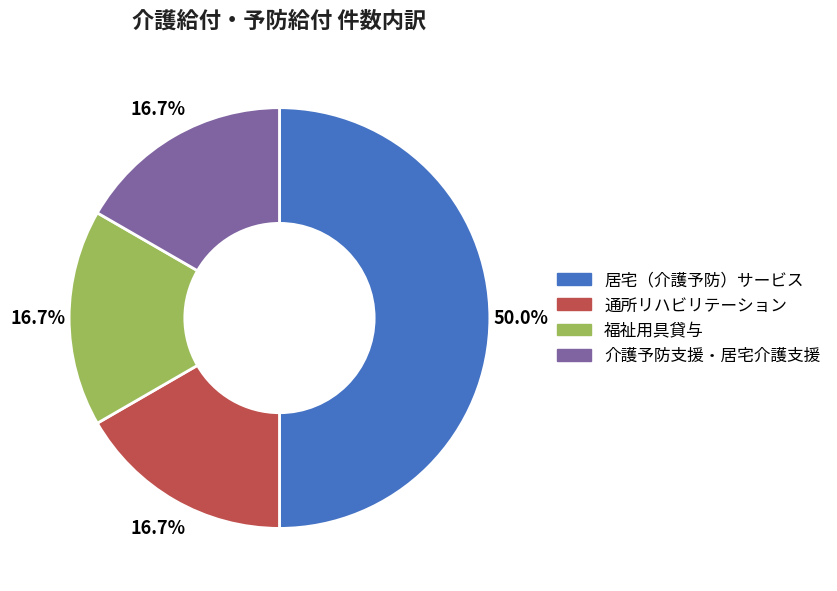

True or false: 通所リハビリテーション accounts for 17% of the total.

True